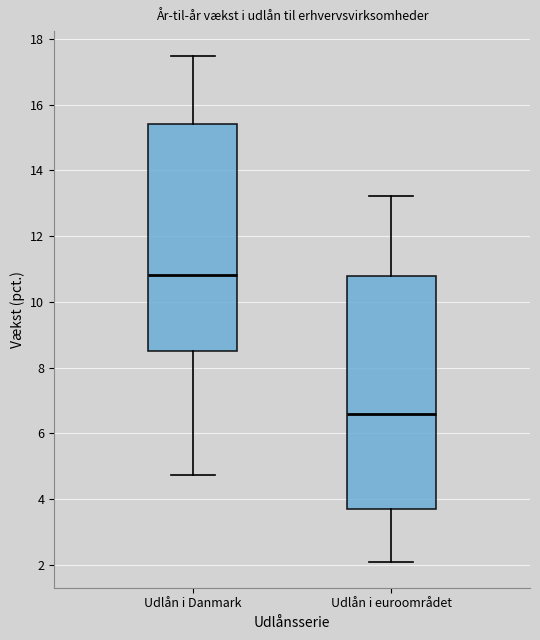

Where does the lower whisker of the box for Udlån i Danmark end on the y-axis? The values are not printed on the chart, so give them approximately, as read against the axis.

4.8